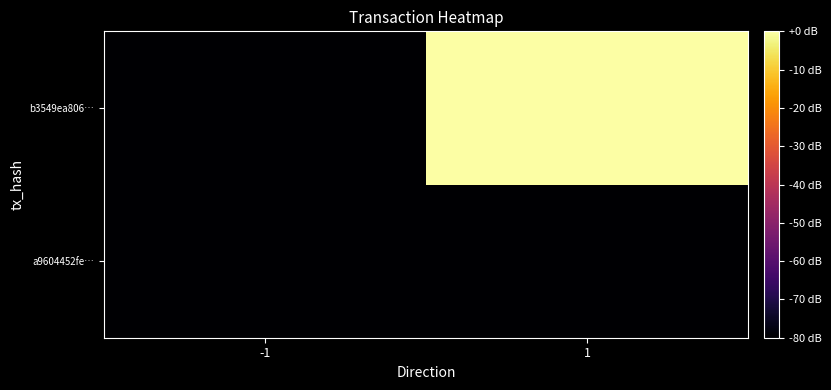

How many data points does each series have?

2